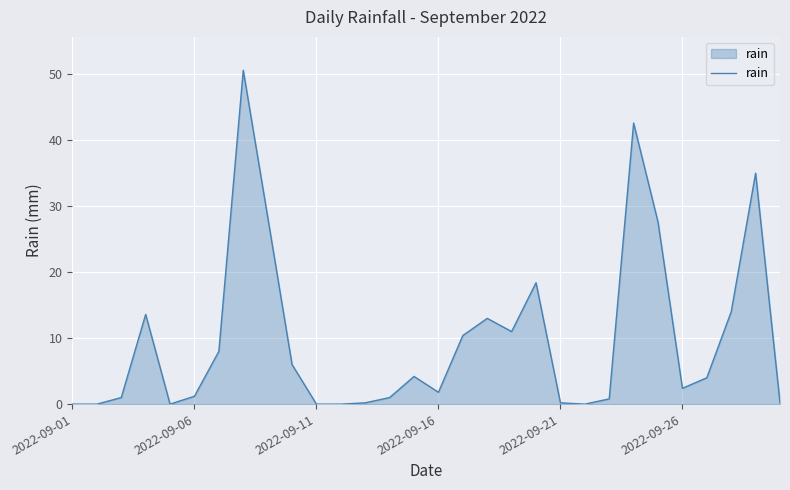

How many lines are shown in the chart?

1